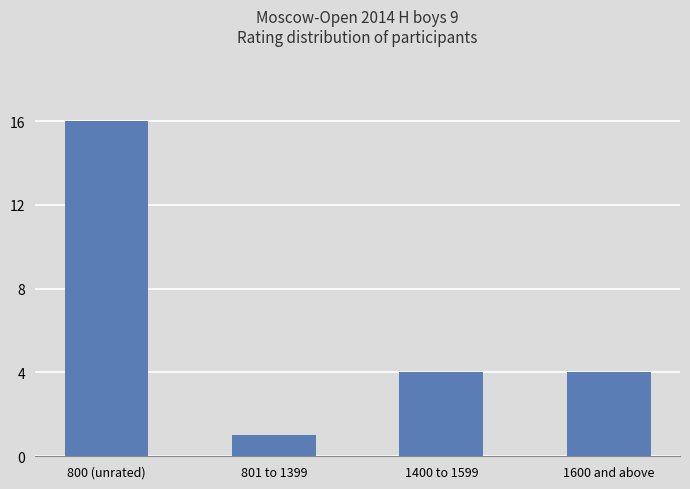

What is the label of the 3rd bar from the right?

801 to 1399